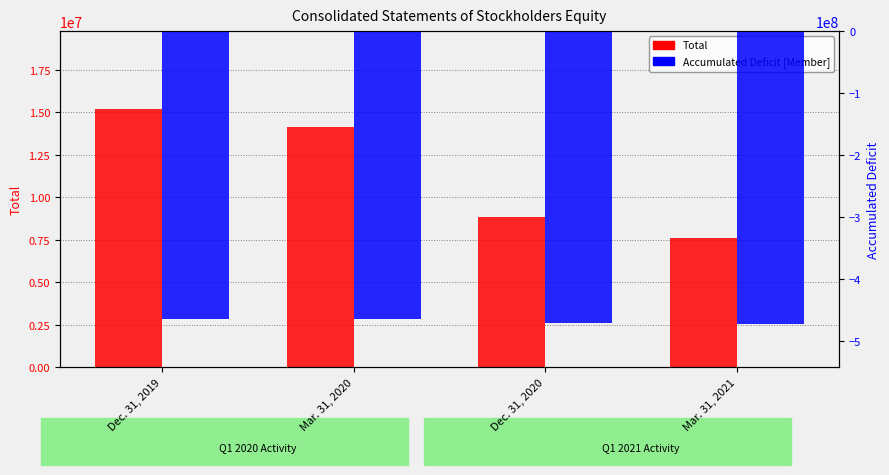

How many bars are there in total?

8